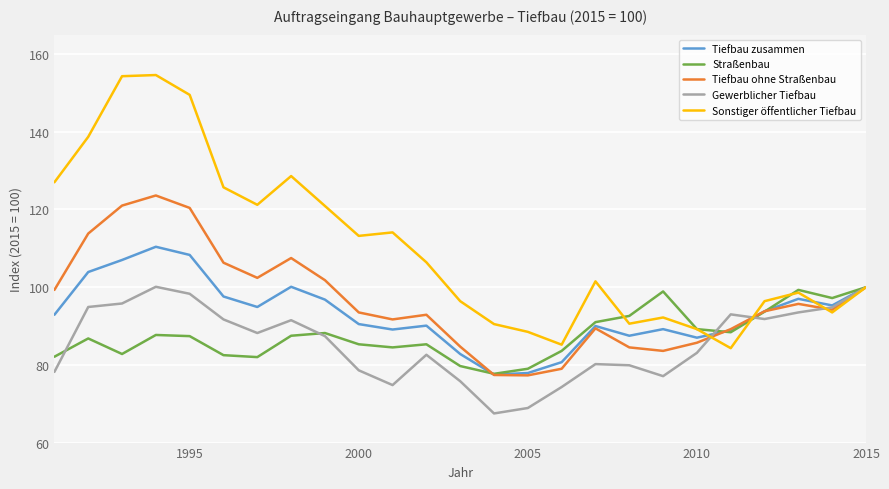

What is the minimum value for Gewerblicher Tiefbau?

67.5